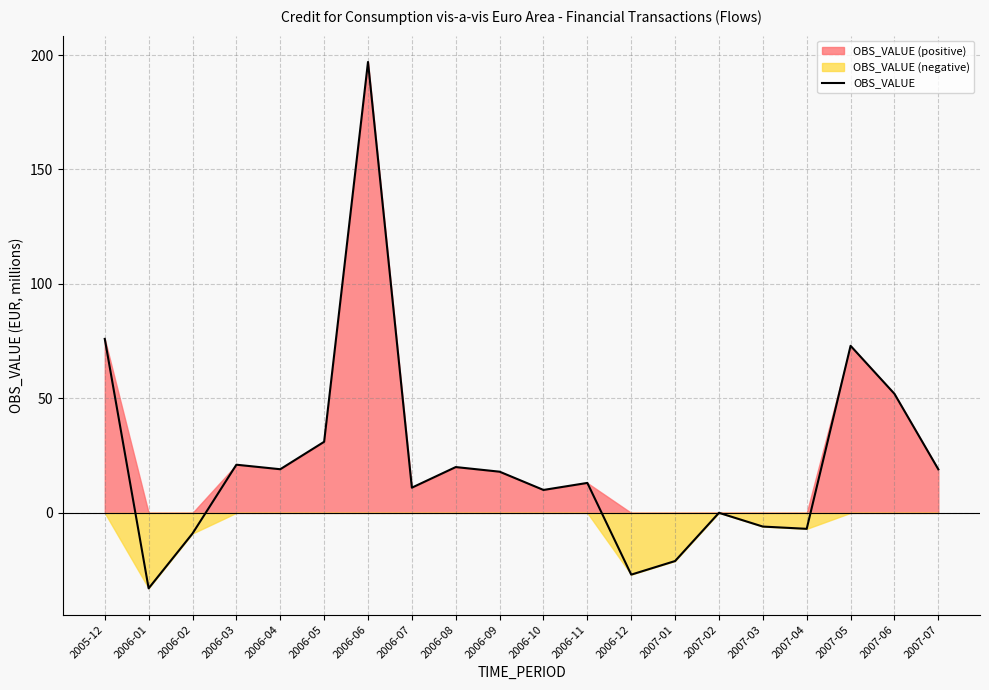

What is the value of the 12th point from the left?

13.1